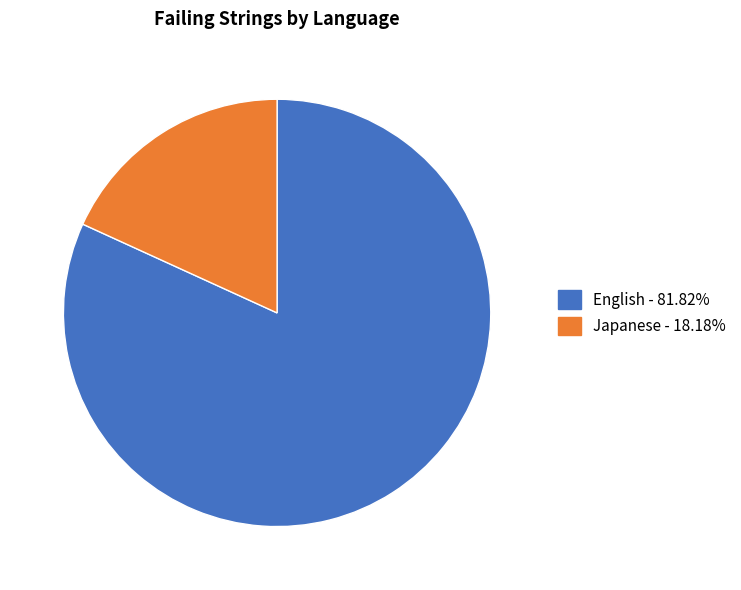

Count the number of slices in the pie.

2